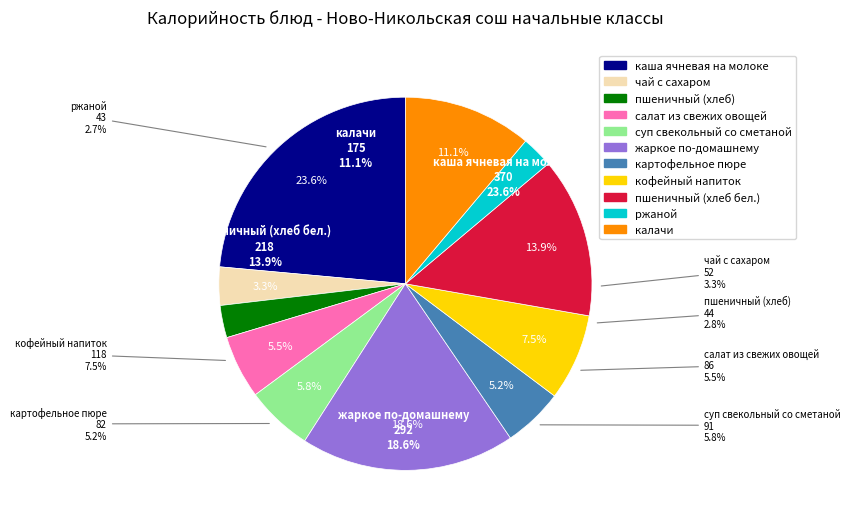

To the nearest percent, what is the combined percentage of суп свекольный со сметаной and салат из свежих овощей?

11%